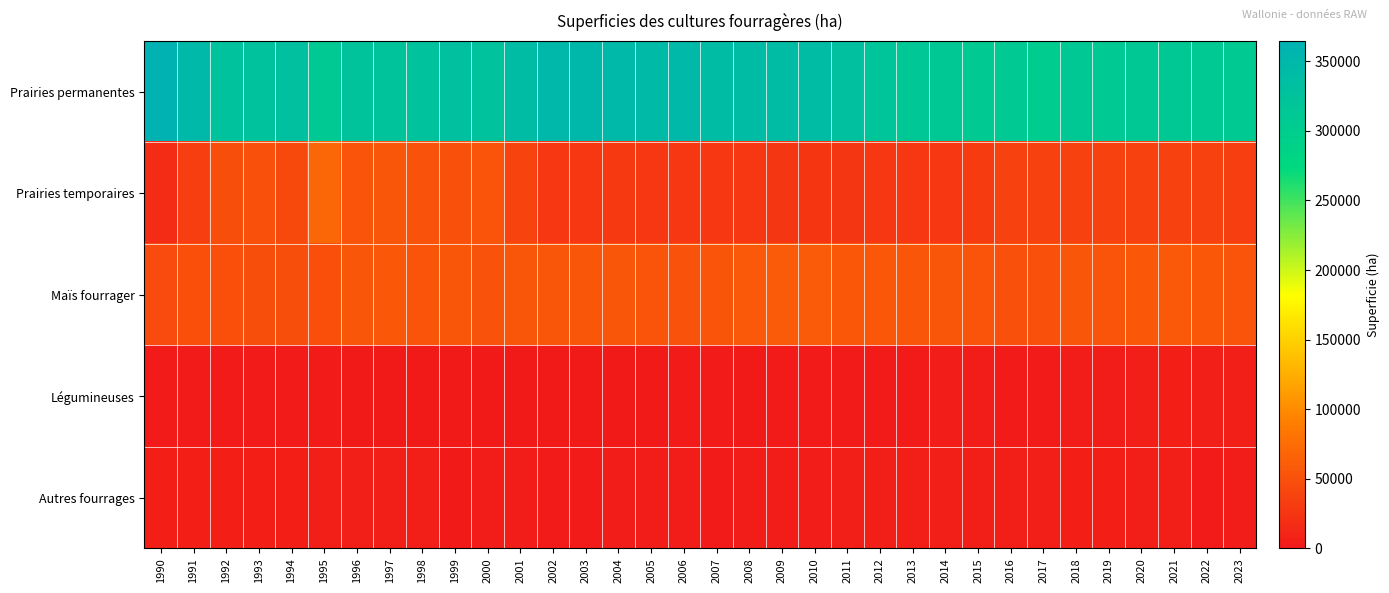

Which series has the largest range (max minus min)?

Prairies permanentes